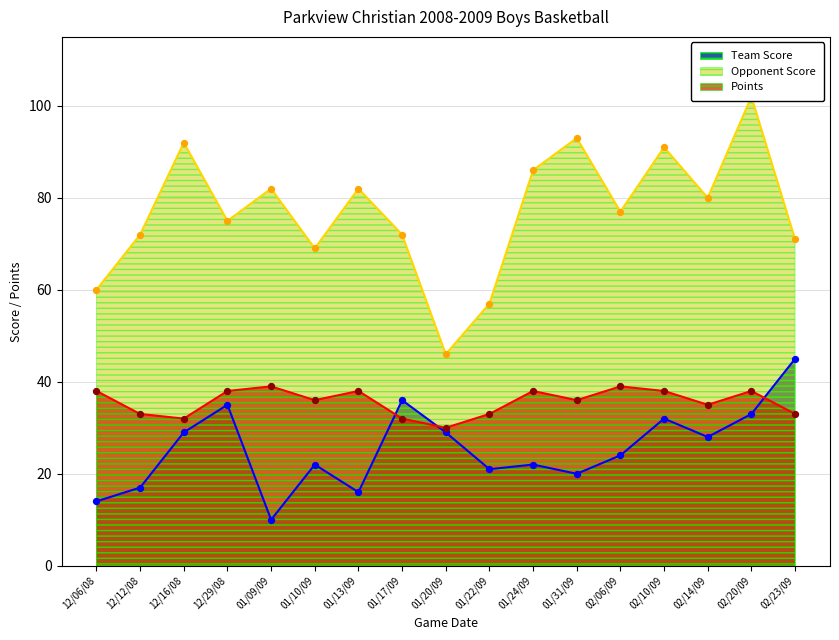

Which series has the widest spread of Y values?

Opponent Score